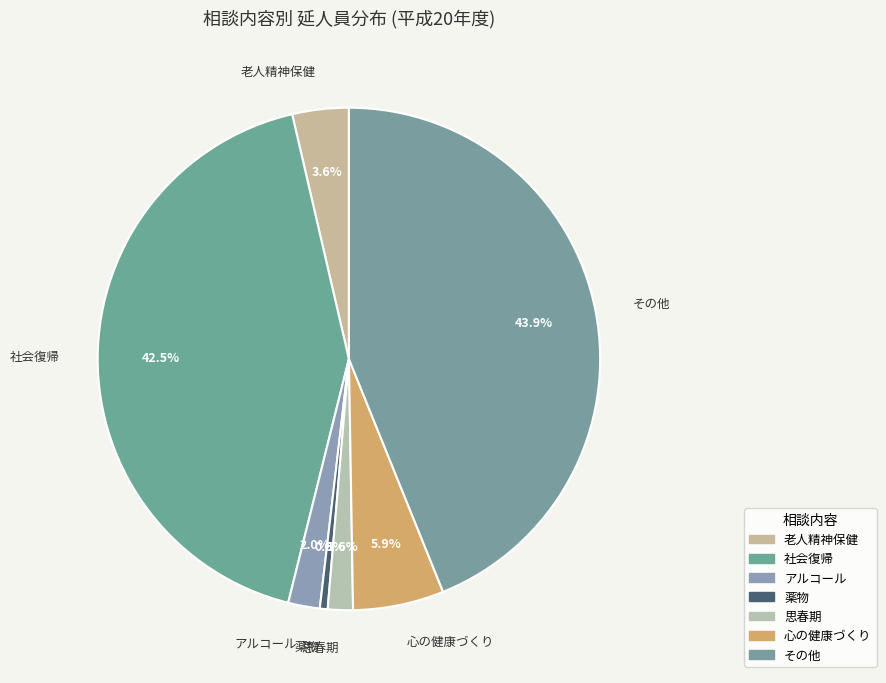

To the nearest percent, what is the difference between the アルコール and 社会復帰 slice percentages?

40%